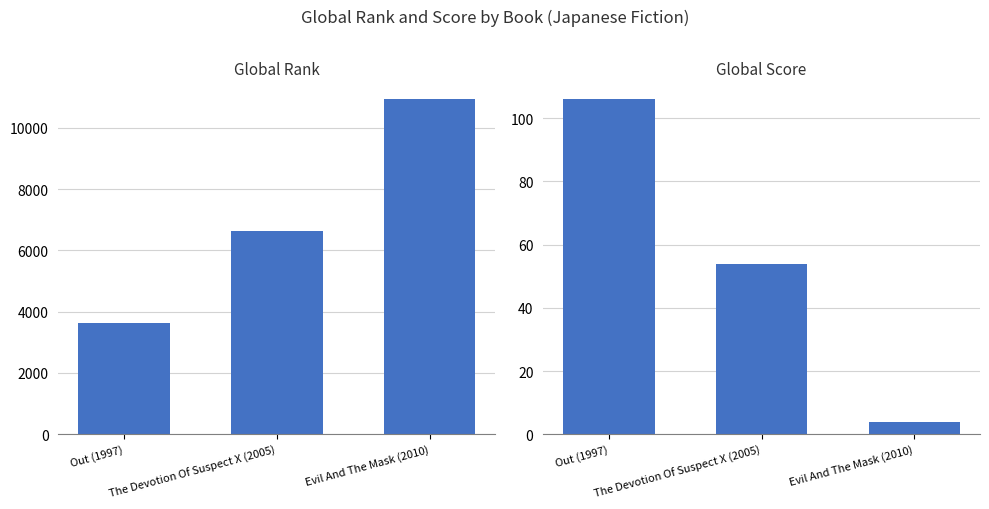

What is the average value of the Global Rank series?

7067